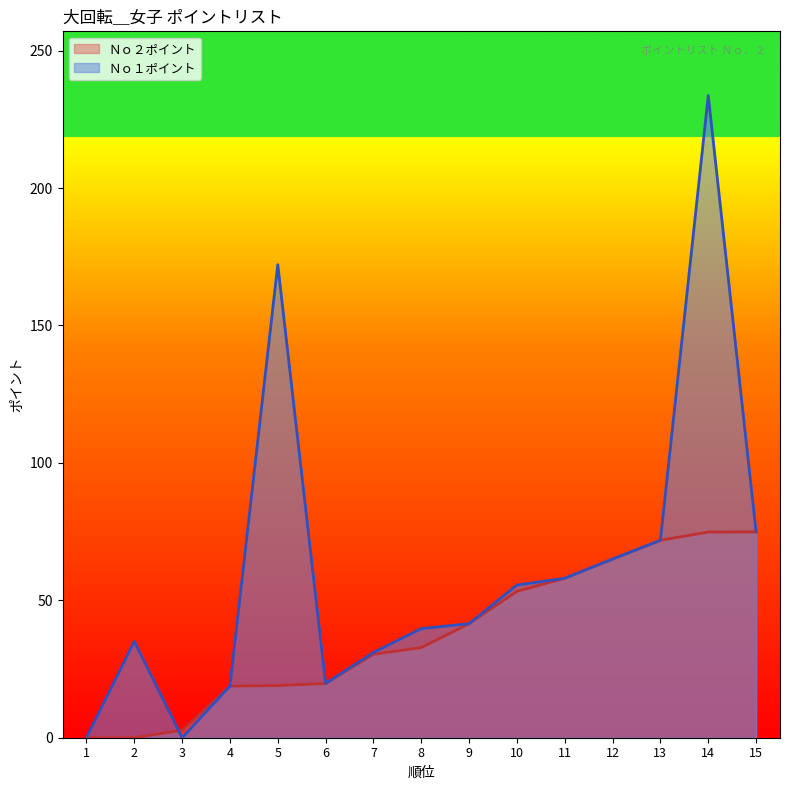

Is it true that 順位 equals 88.7 at 10?

False